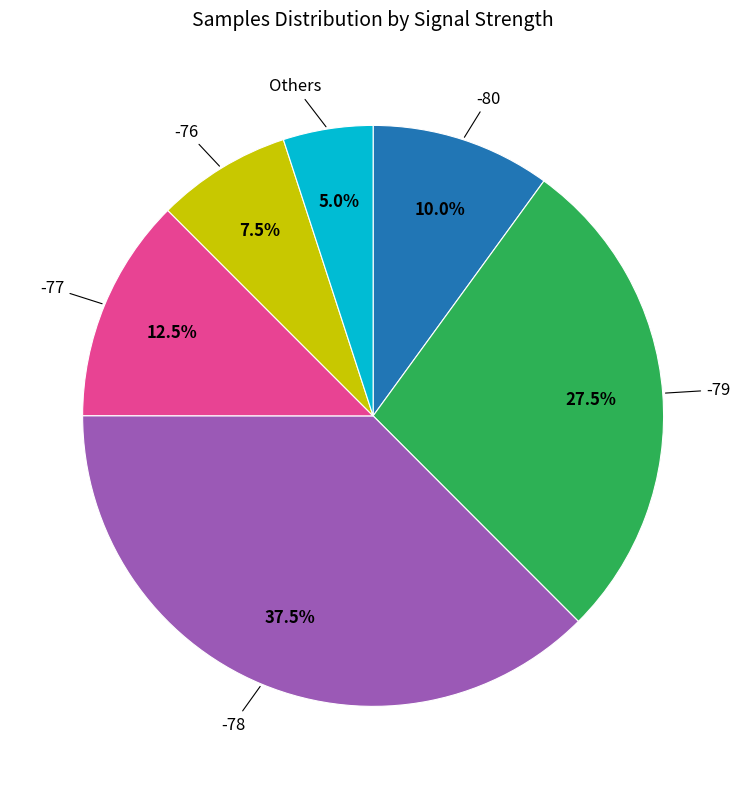

Is there a majority slice in this chart?

No